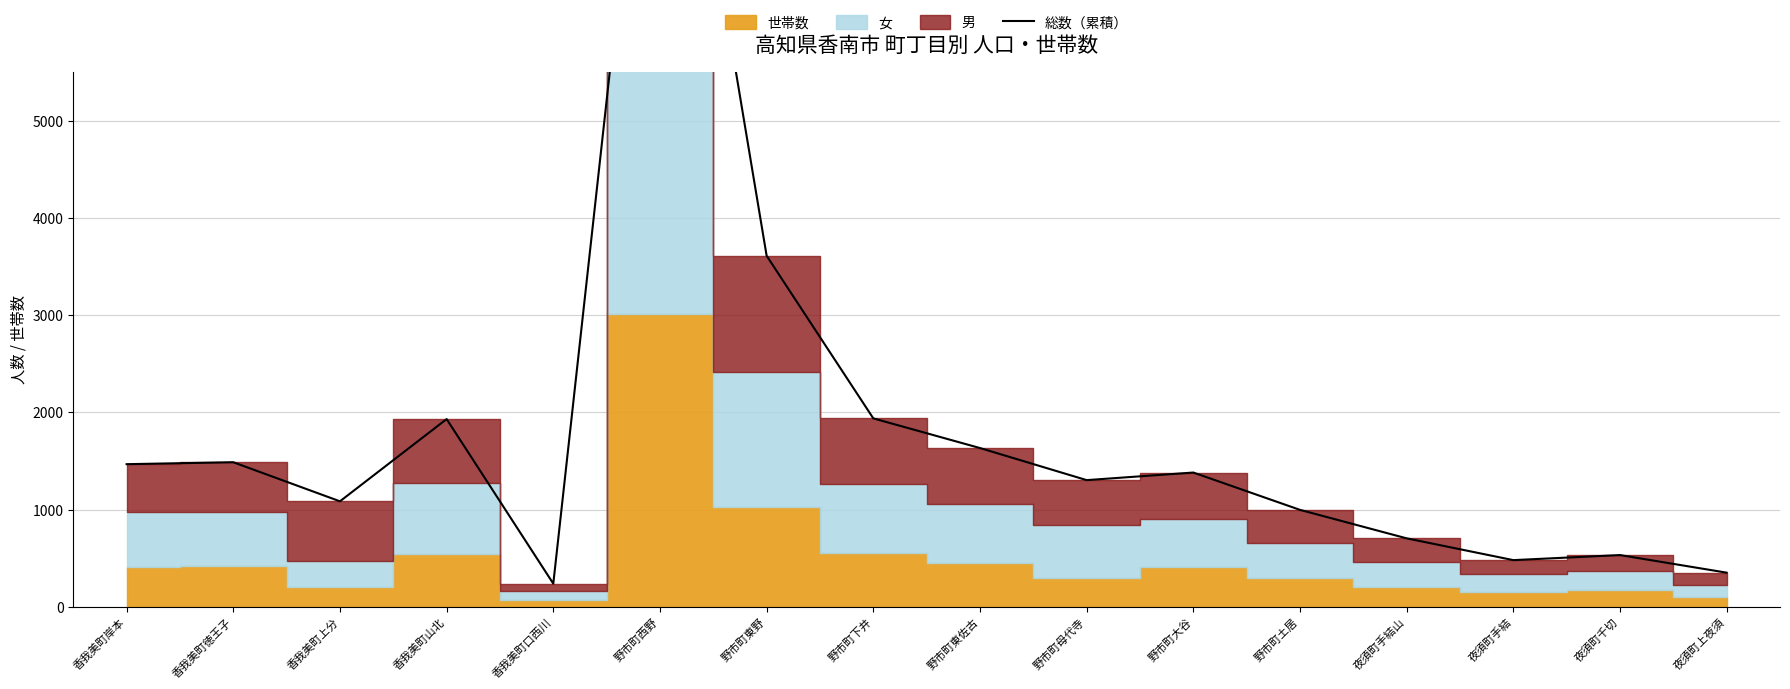

What is the change in value from 野市町東佐古 to 夜須町上夜須?

-1282